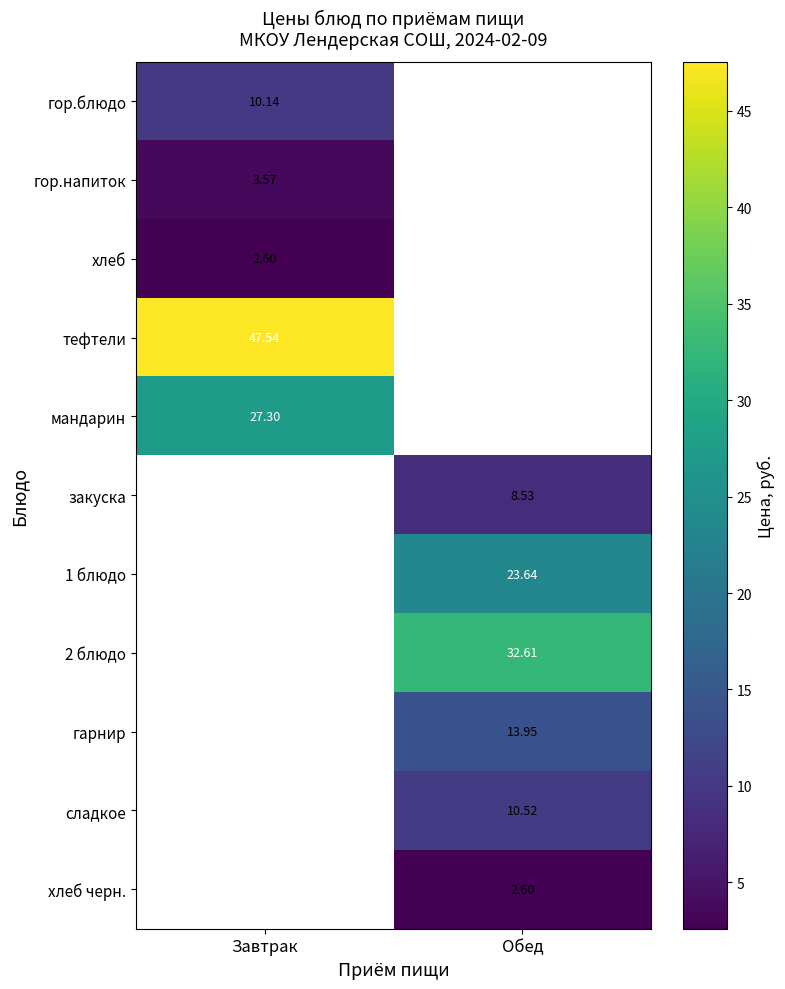

Which category has the lowest value in the гор.напиток series?

Завтрак